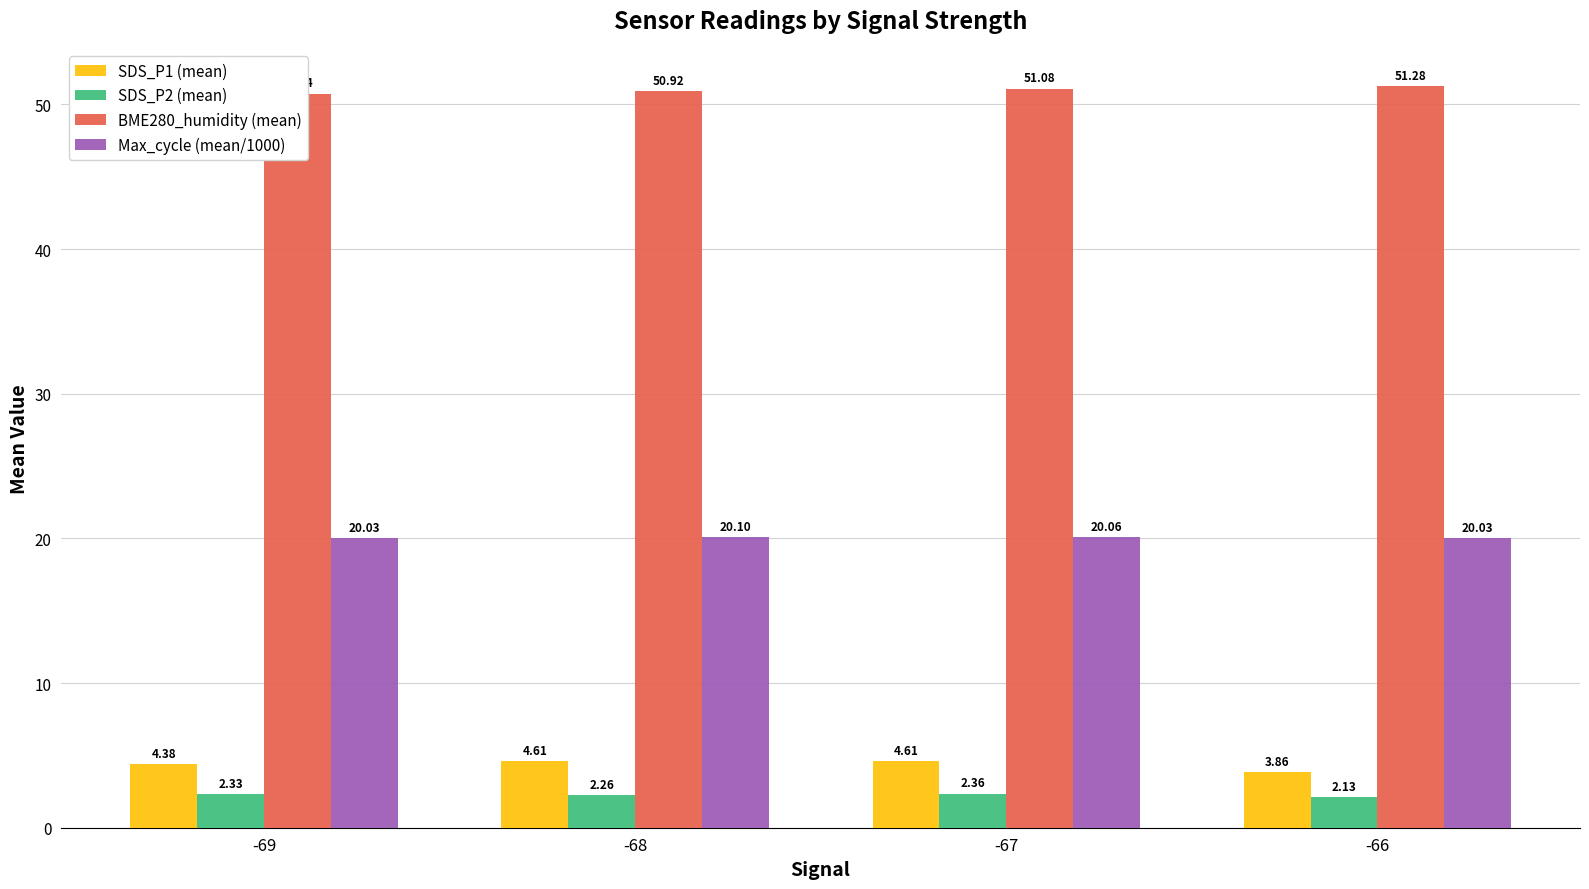

What is the maximum value for BME280_humidity (mean)?

51.3